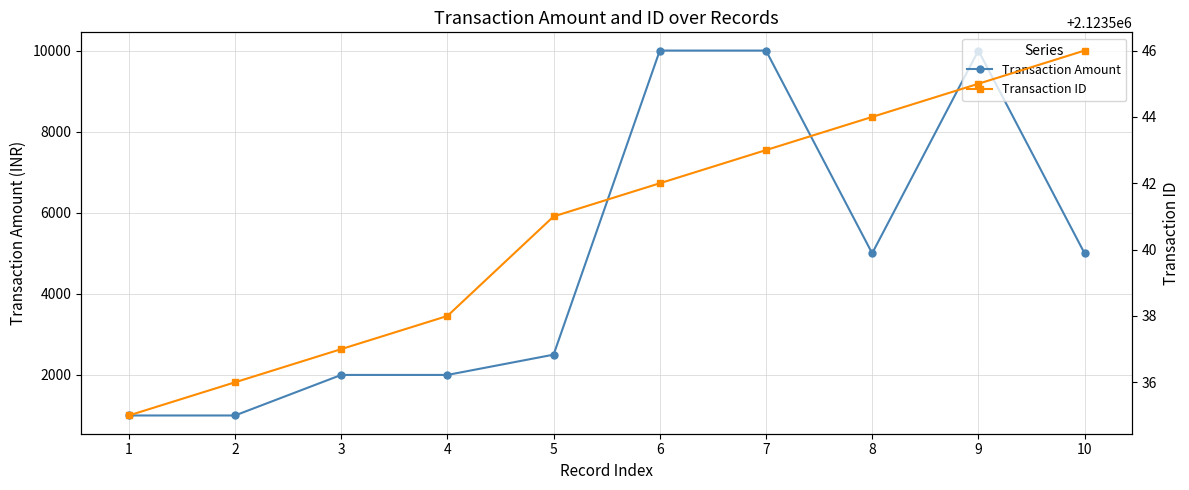

What is the value of the Transaction Amount point at the 2nd from the left?

1000